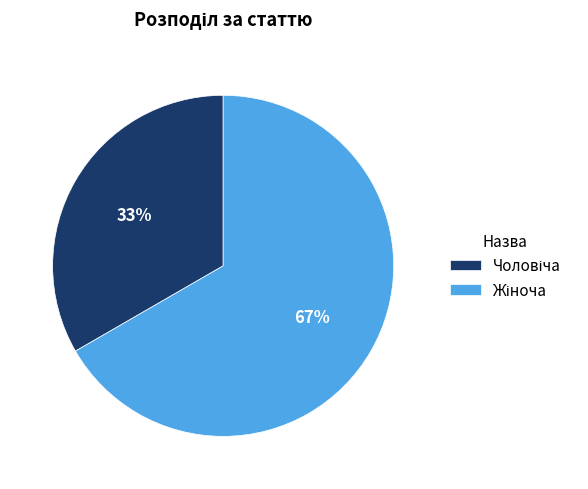

To the nearest percent, what is the average slice percentage?

50%